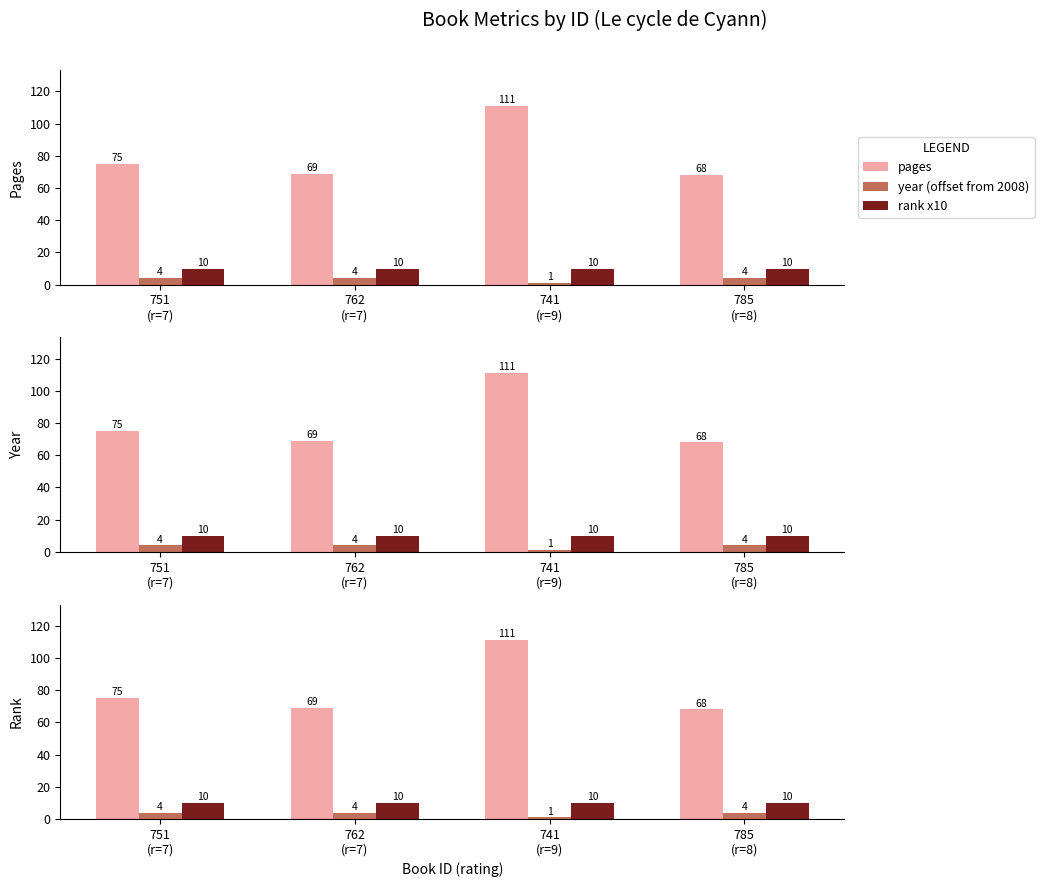

What are all the series names shown in the legend?

pages, year (offset from 2008), rank x10